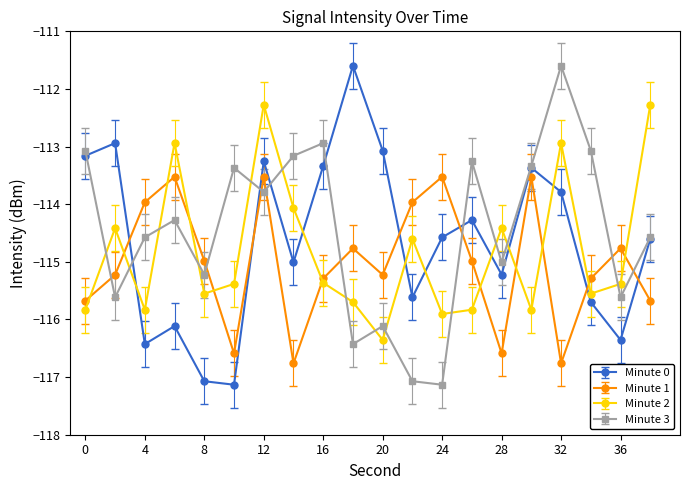

True or false: Minute 3 has more than 1 interior local peaks.

True